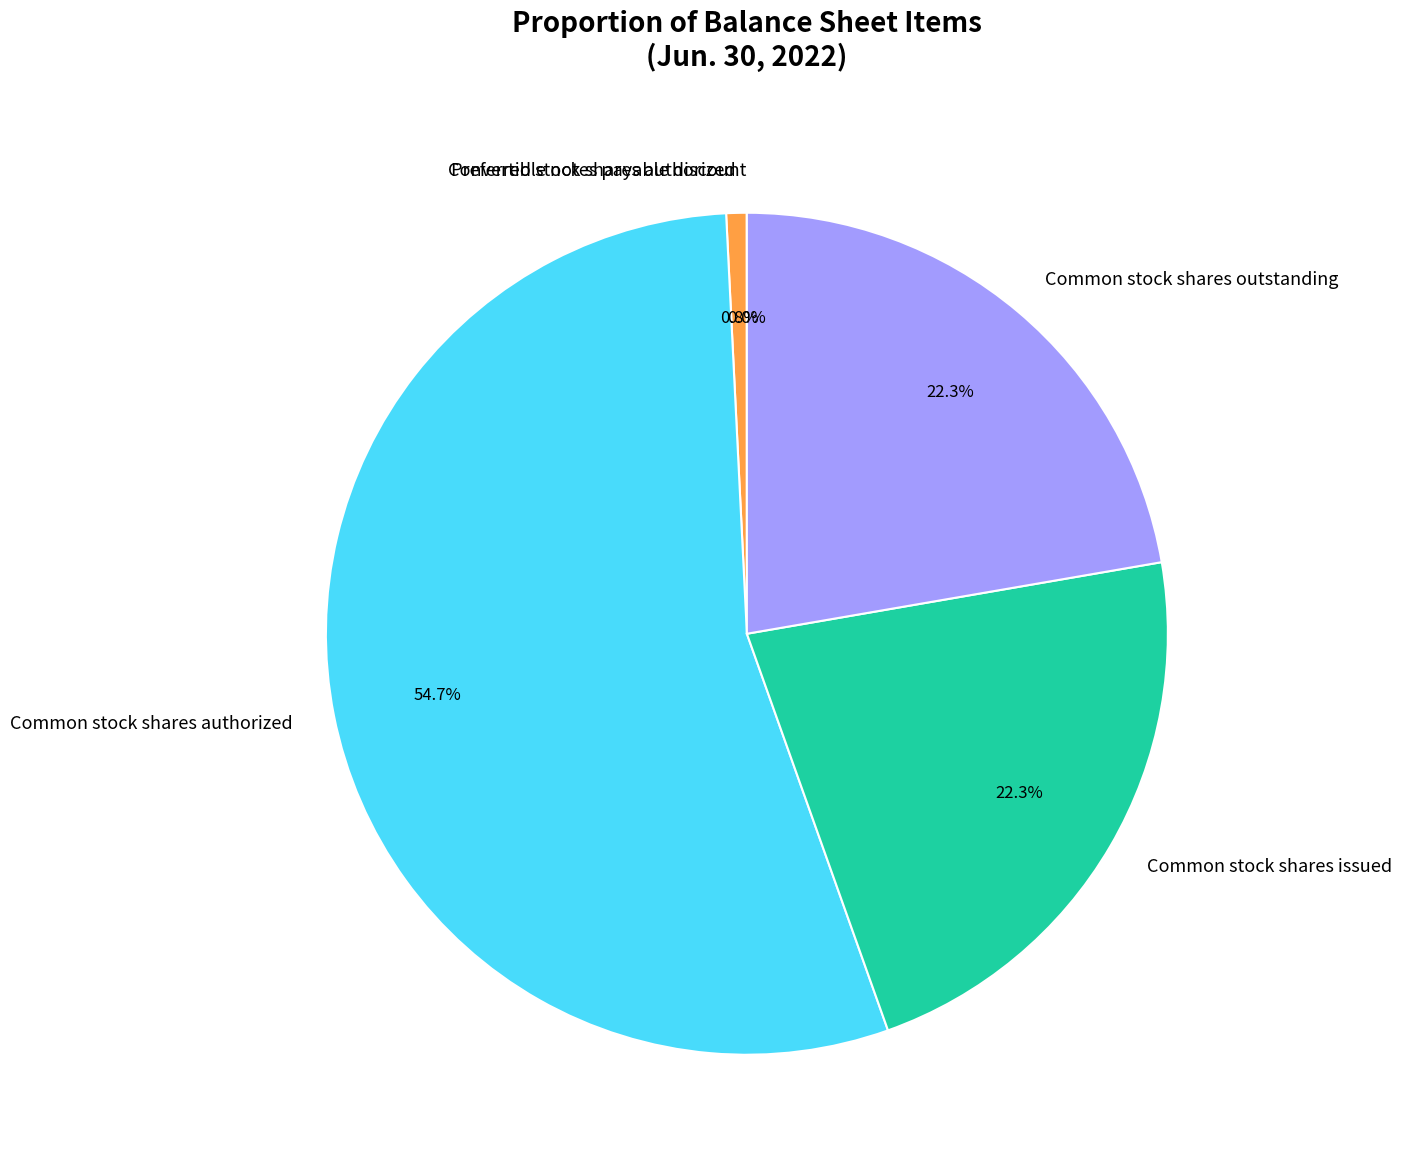

To the nearest percent, what is the combined percentage of Common stock shares outstanding and Common stock shares issued?

45%